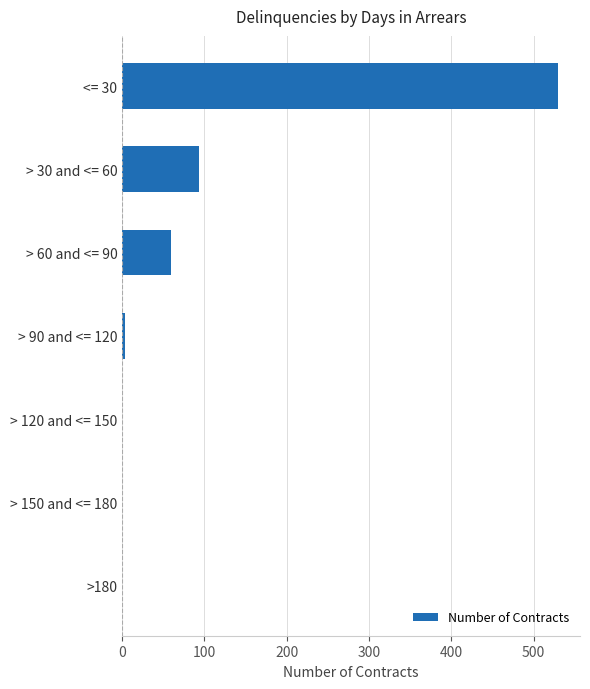

At which label is the value closest to 265?

> 30 and <= 60